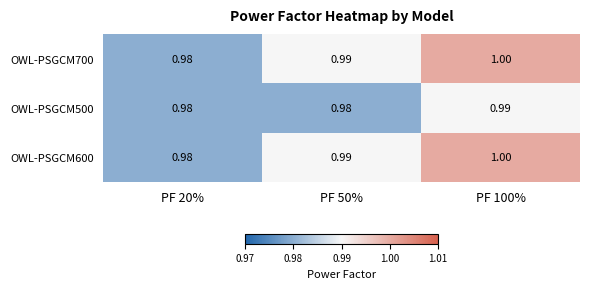

What is the total value across all series at PF 20%?

2.9